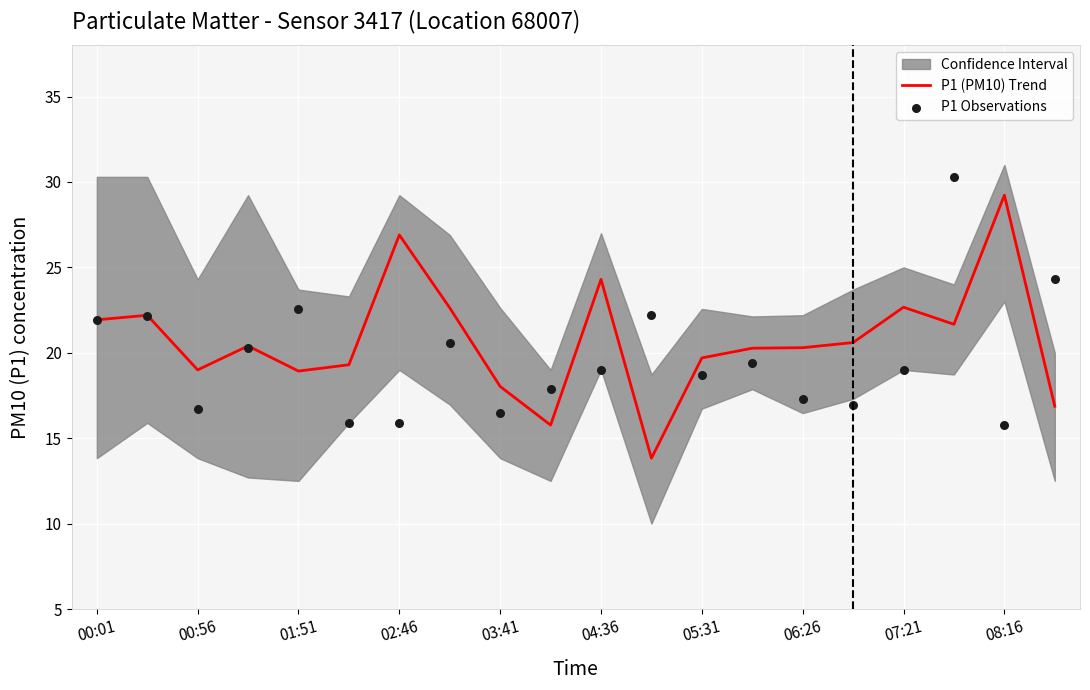

Which series has the largest total across all categories?

P1 (PM10) Trend